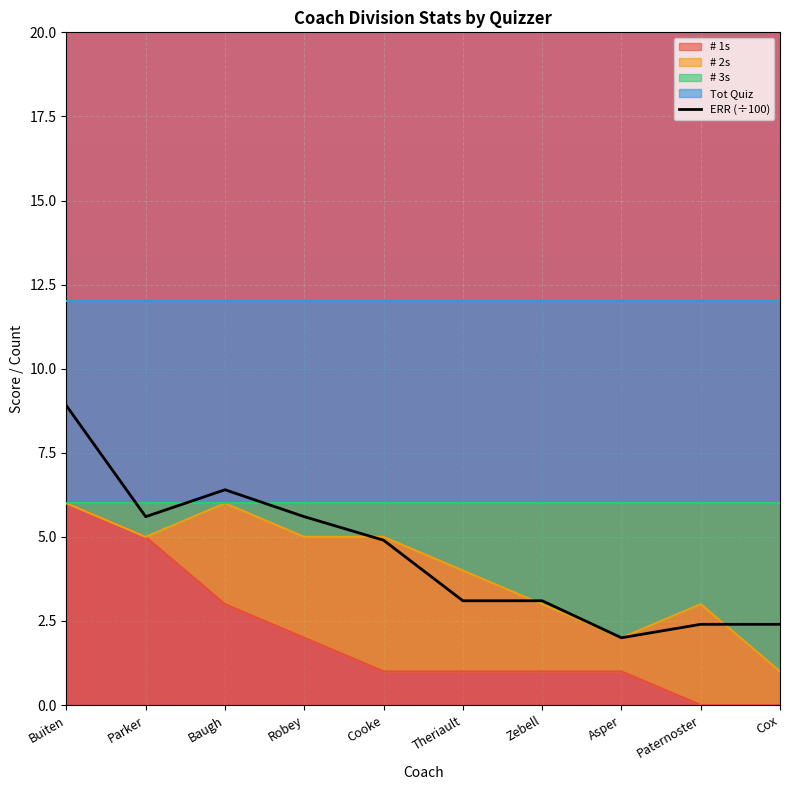

What is the ratio of the value at Zebell to the value at Buiten?

0.3